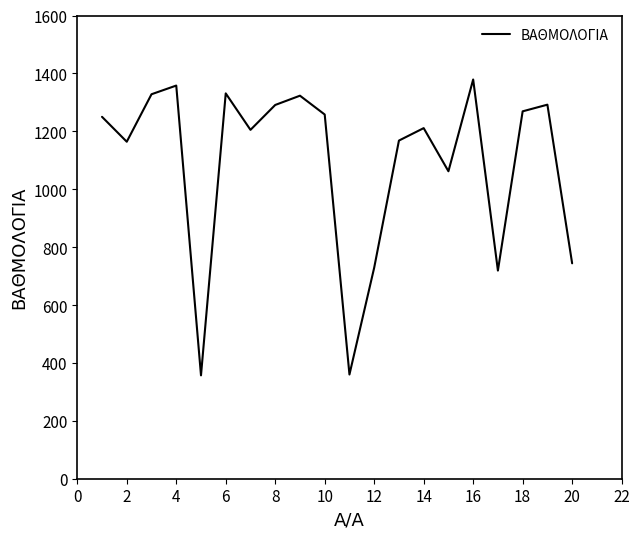

What is the difference between the maximum and minimum values?

1022